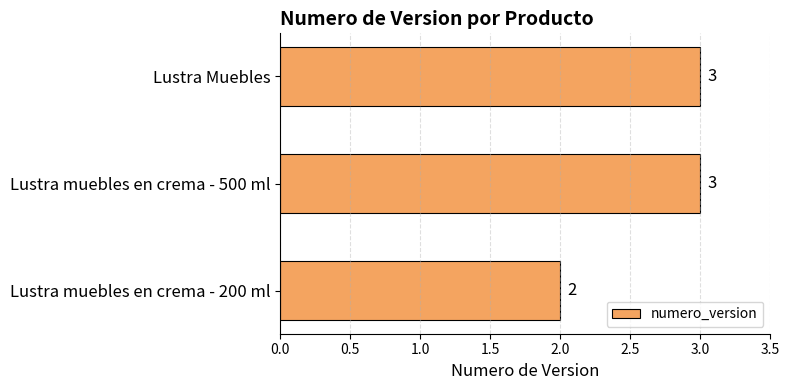

True or false: the data shows 3 at Lustra muebles en crema - 200 ml.

False